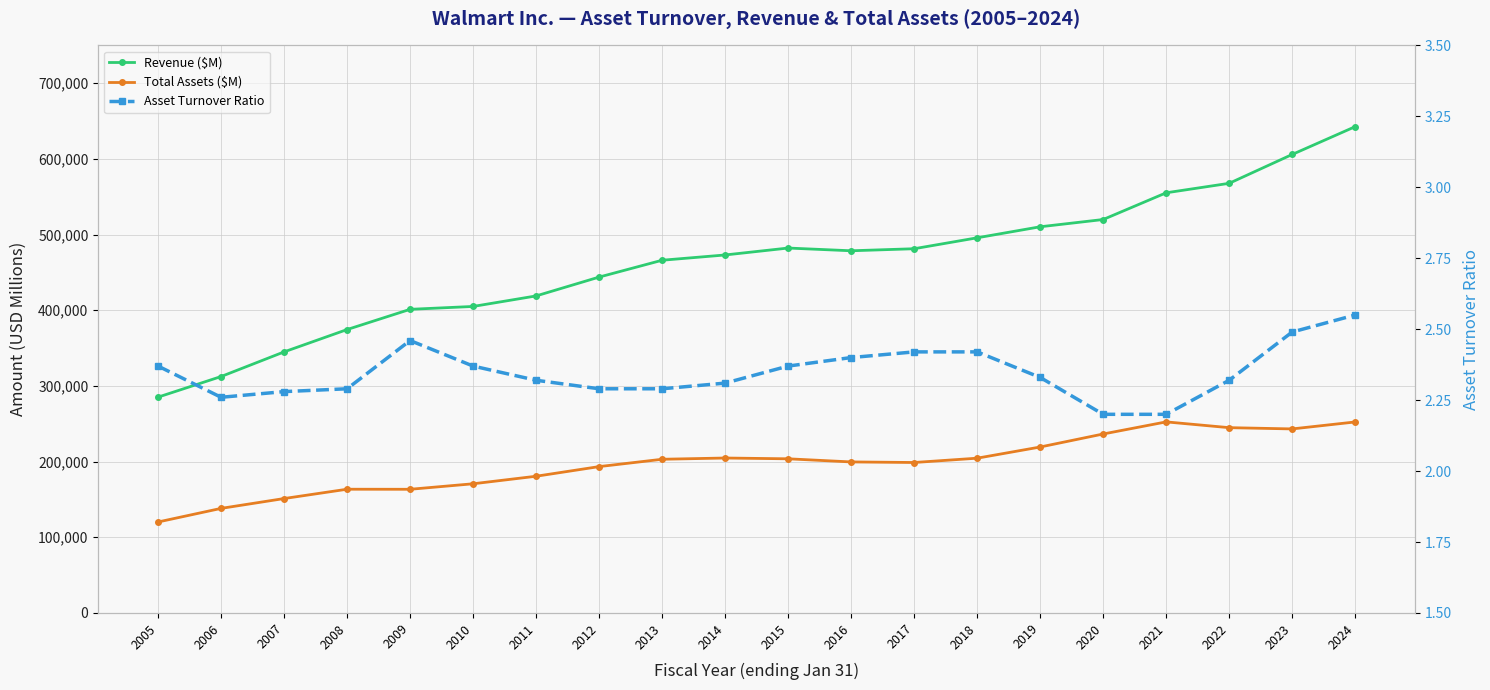

What are all the series names shown in the legend?

Revenue ($M), Total Assets ($M), Asset Turnover Ratio